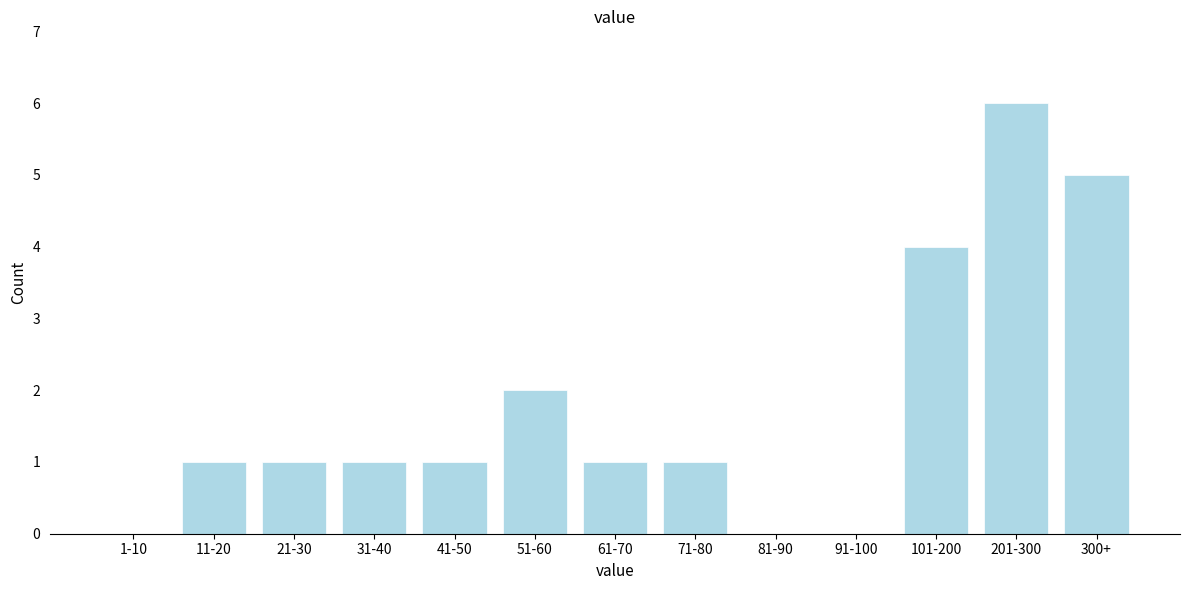

Reading left to right, transcribe all the data shown in this chart.

1-10=0	11-20=1	21-30=1	31-40=1	41-50=1	51-60=2	61-70=1	71-80=1	81-90=0	91-100=0	101-200=4	201-300=6	300+=5